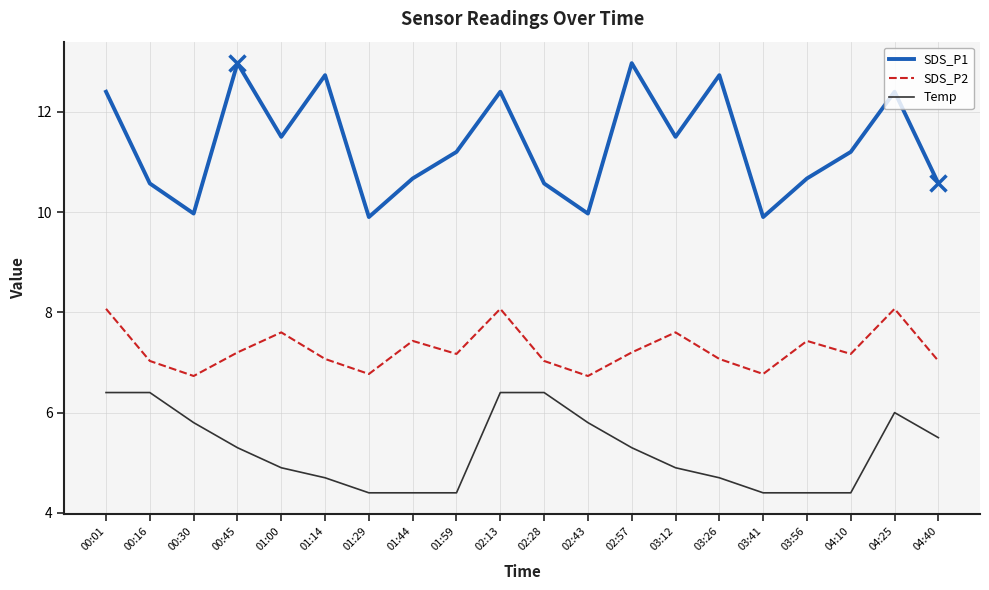

Reading right to left, list all the values displayed in this chart.

SDS_P1: 04:40=10.6	04:25=12.4	04:10=11.2	03:56=10.7	03:41=9.9	03:26=12.7	03:12=11.5	02:57=13.0	02:43=10.0	02:28=10.6	02:13=12.4	01:59=11.2	01:44=10.7	01:29=9.9	01:14=12.7	01:00=11.5	00:45=13.0	00:30=10.0	00:16=10.6	00:01=12.4
SDS_P2: 04:40=7.0	04:25=8.1	04:10=7.2	03:56=7.4	03:41=6.8	03:26=7.1	03:12=7.6	02:57=7.2	02:43=6.7	02:28=7.0	02:13=8.1	01:59=7.2	01:44=7.4	01:29=6.8	01:14=7.1	01:00=7.6	00:45=7.2	00:30=6.7	00:16=7.0	00:01=8.1
Temp: 04:40=5.5	04:25=6.0	04:10=4.4	03:56=4.4	03:41=4.4	03:26=4.7	03:12=4.9	02:57=5.3	02:43=5.8	02:28=6.4	02:13=6.4	01:59=4.4	01:44=4.4	01:29=4.4	01:14=4.7	01:00=4.9	00:45=5.3	00:30=5.8	00:16=6.4	00:01=6.4